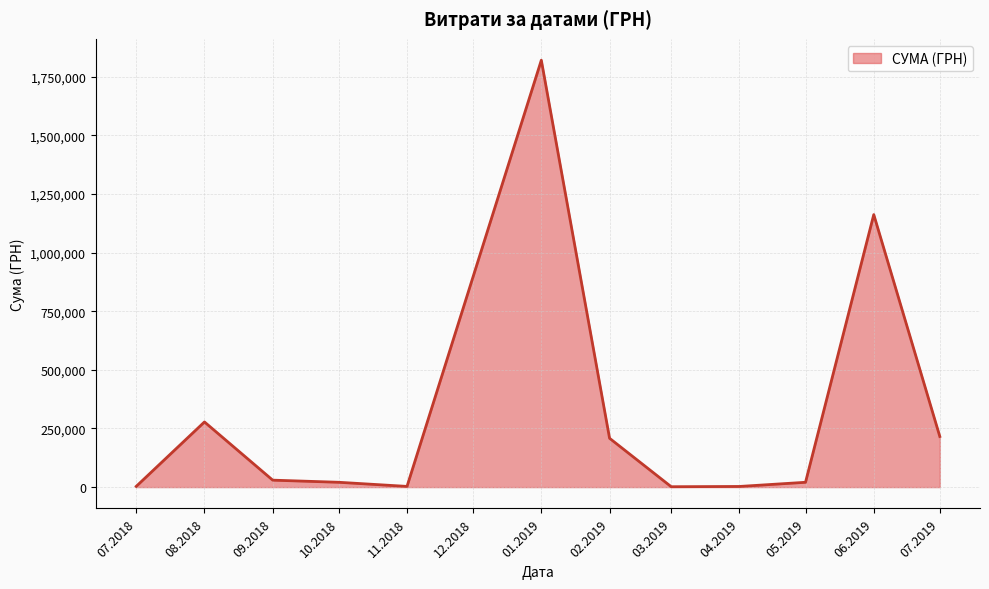

What is the difference between the maximum and minimum values?

1818220.7